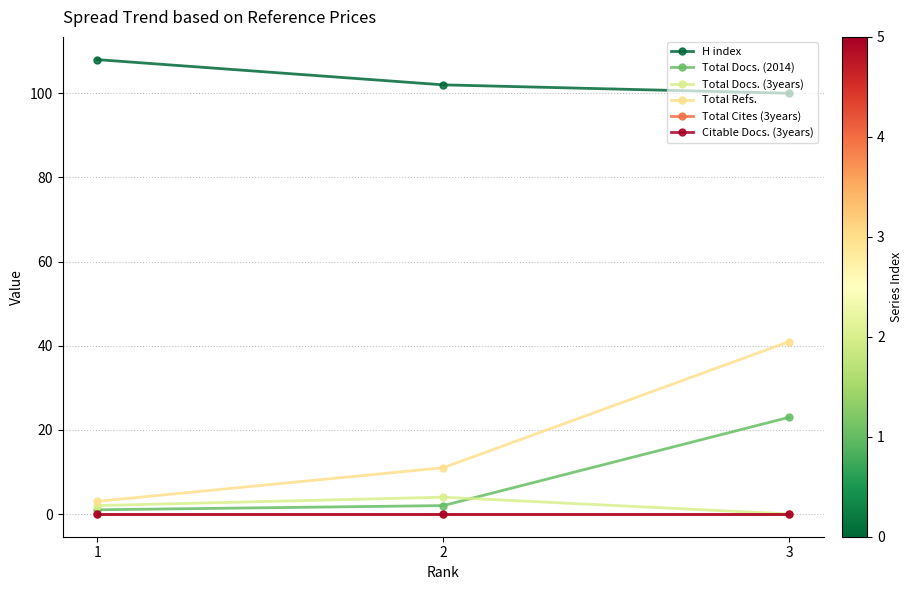

List the series in order of their peak value, highest first.

H index, Total Refs., Total Docs. (2014), Total Docs. (3years), Total Cites (3years), Citable Docs. (3years)